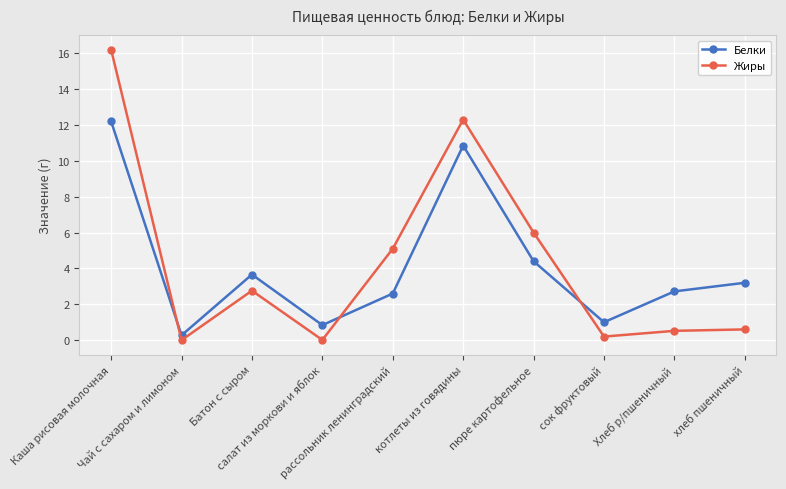

How many interior local peaks does the Белки series have?

2